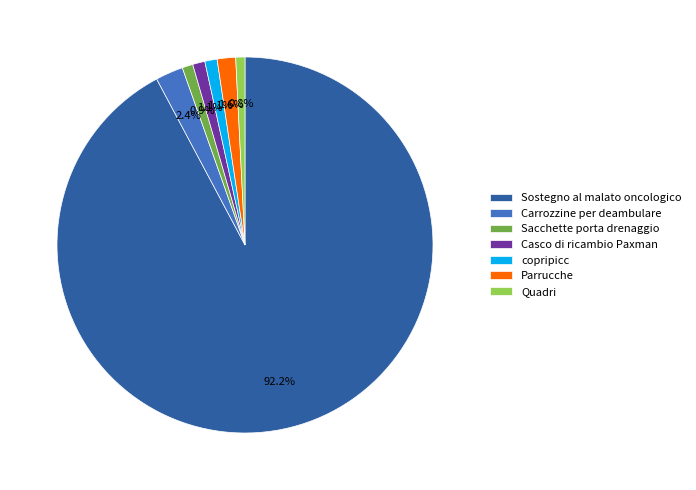

What is the largest slice in the pie chart?

Sostegno al malato oncologico